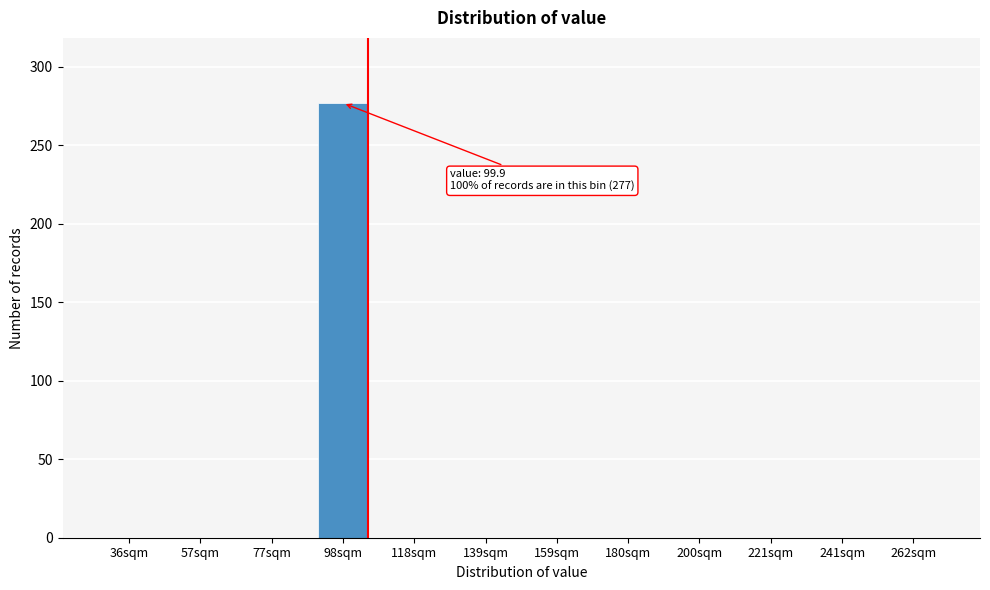

Reading left to right, list all the values displayed in this chart.

36sqm=0	57sqm=0	77sqm=0	98sqm=277	118sqm=0	139sqm=0	159sqm=0	180sqm=0	200sqm=0	221sqm=0	241sqm=0	262sqm=0